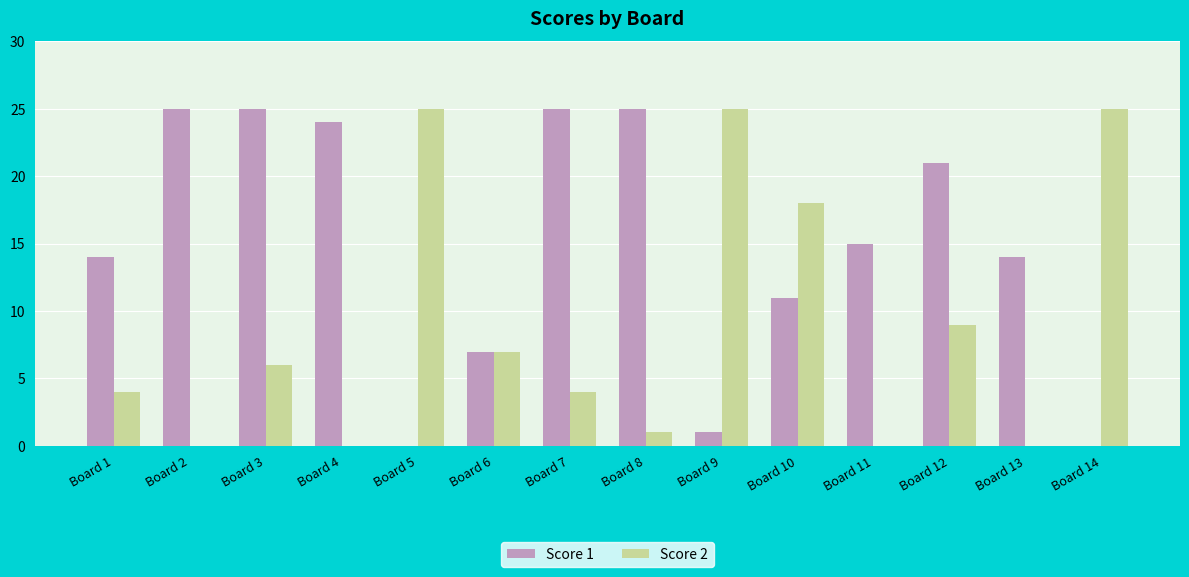

Between Board 9 and Board 13, which series saw the biggest shift?

Score 2